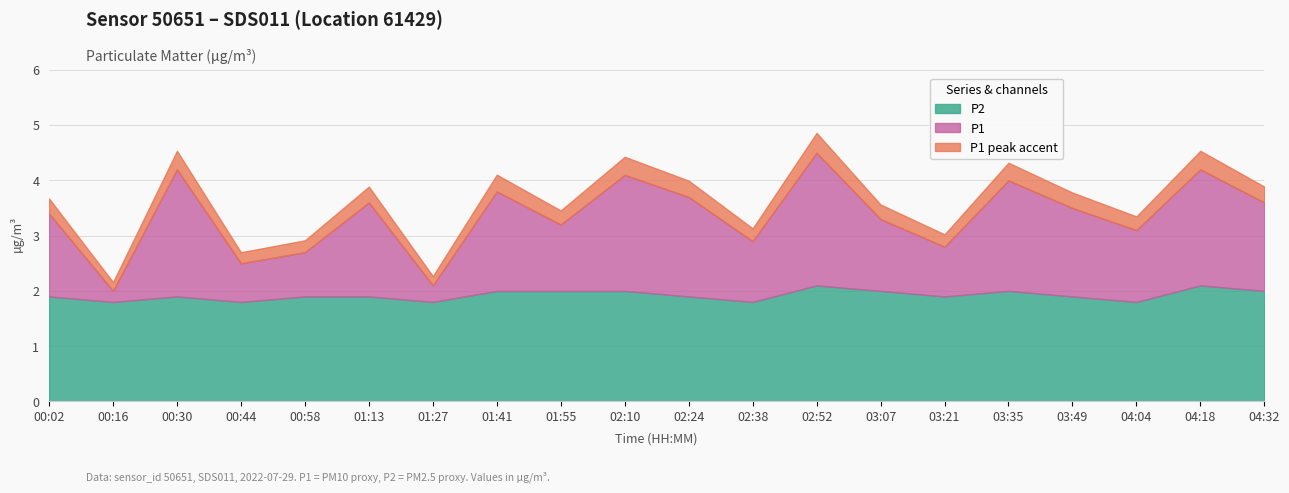

Is it true that P2 equals 2.7 at 02:10?

False